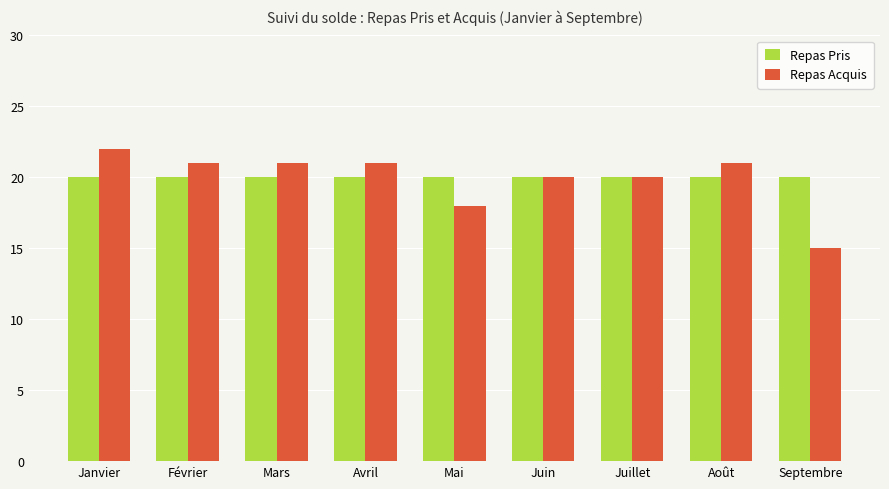

What is the sum of all Repas Acquis values?

179